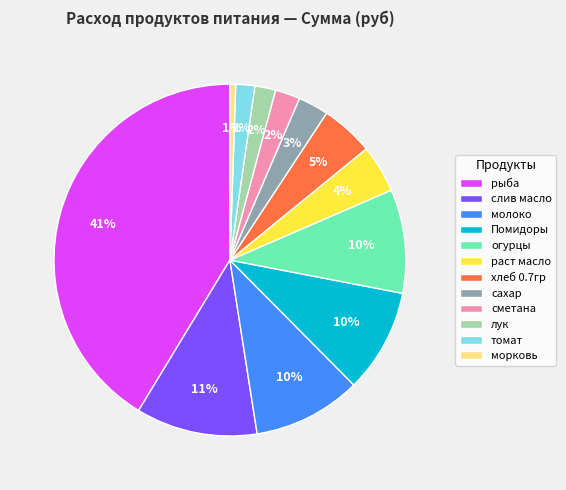

Is the sum of лук and морковь greater than half?

No